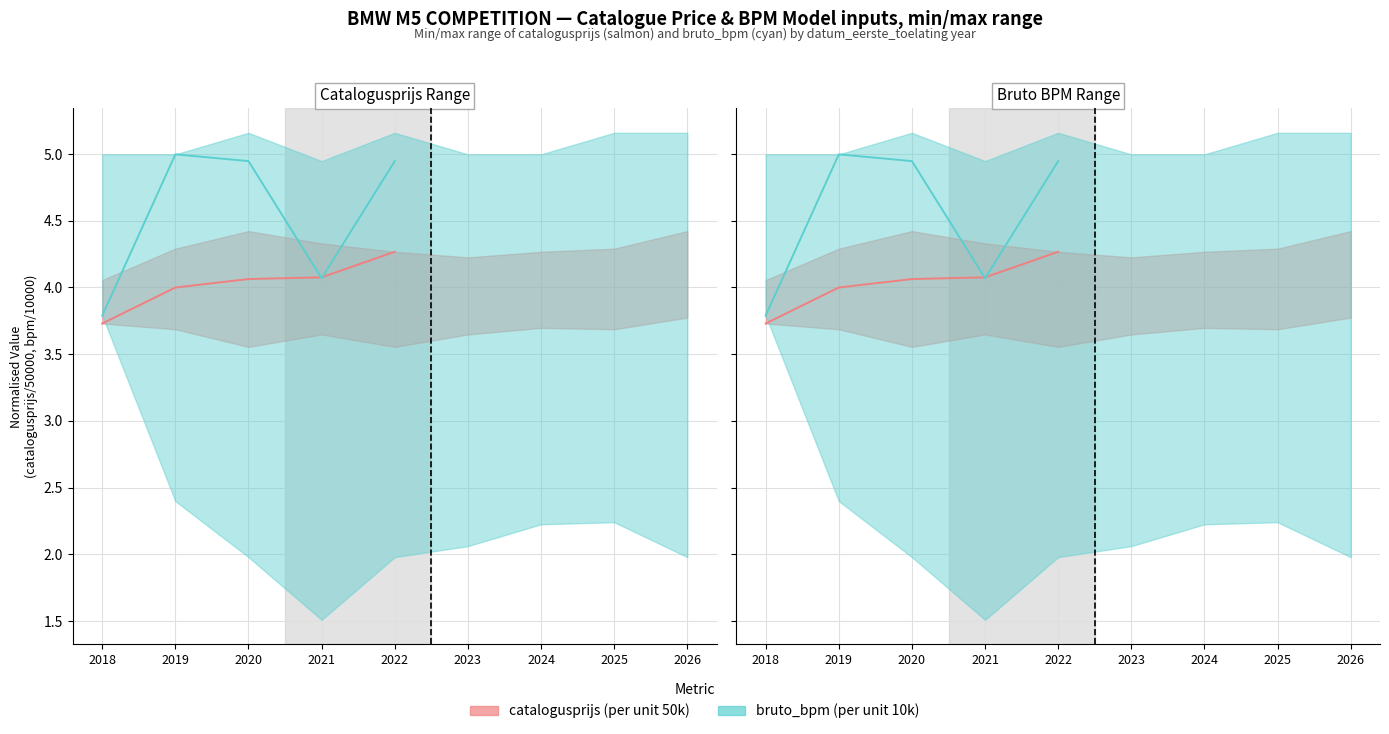

Which series has the largest total across all categories?

bruto_bpm (actual)